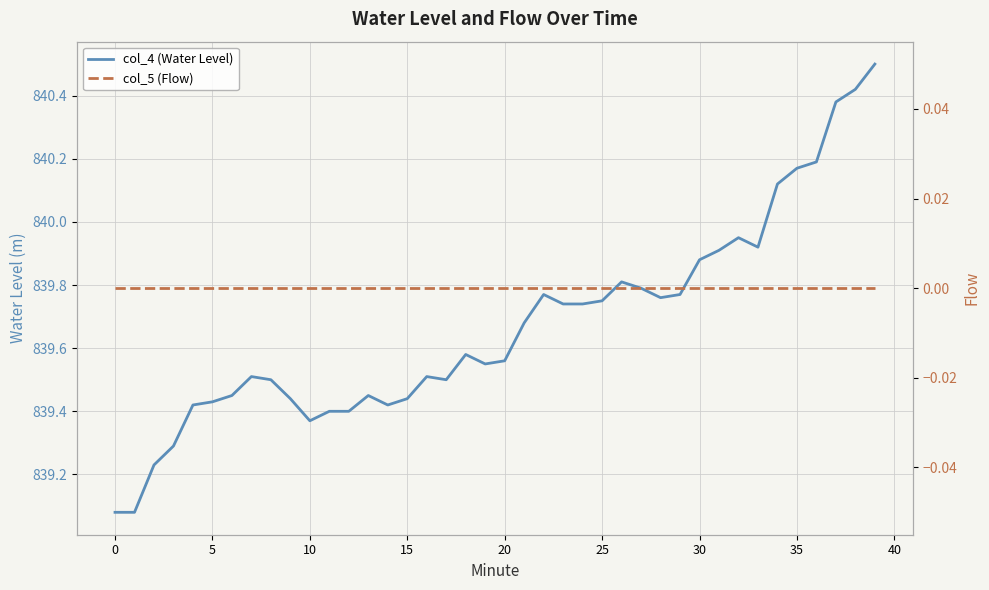

In col_4 (Water Level), how many points are higher than both neighbors (excluding endpoints)?

7